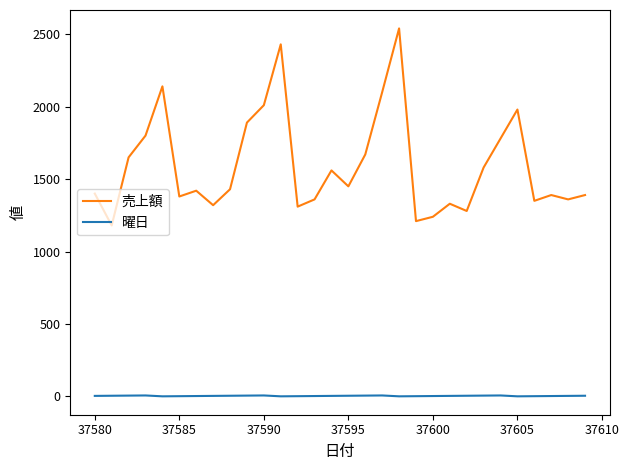

True or false: 曜日 and 売上額 cross at least once.

False